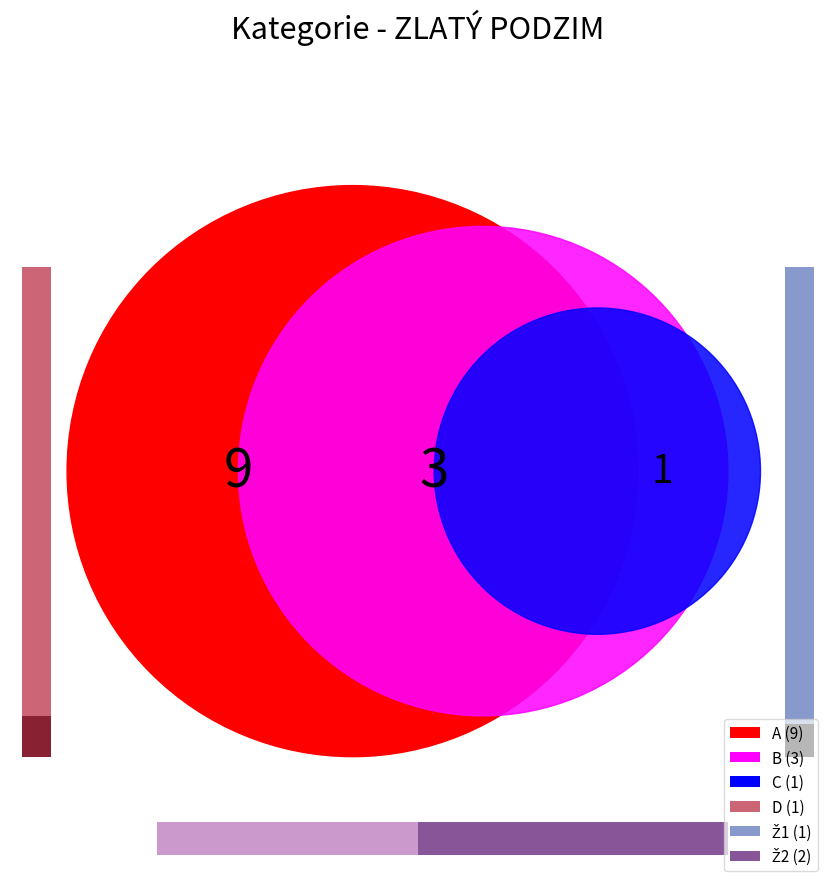

Count the number of slices in the pie.

6